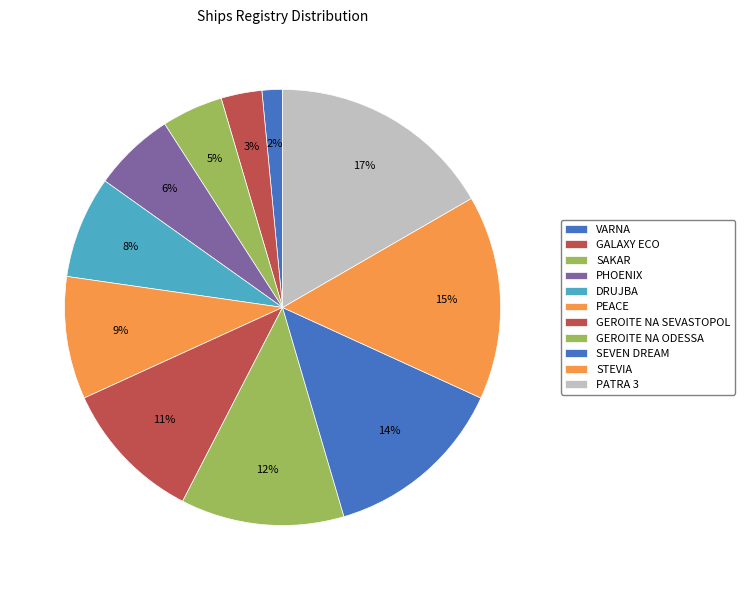

What portion of the pie excludes PATRA 3?

83.3%